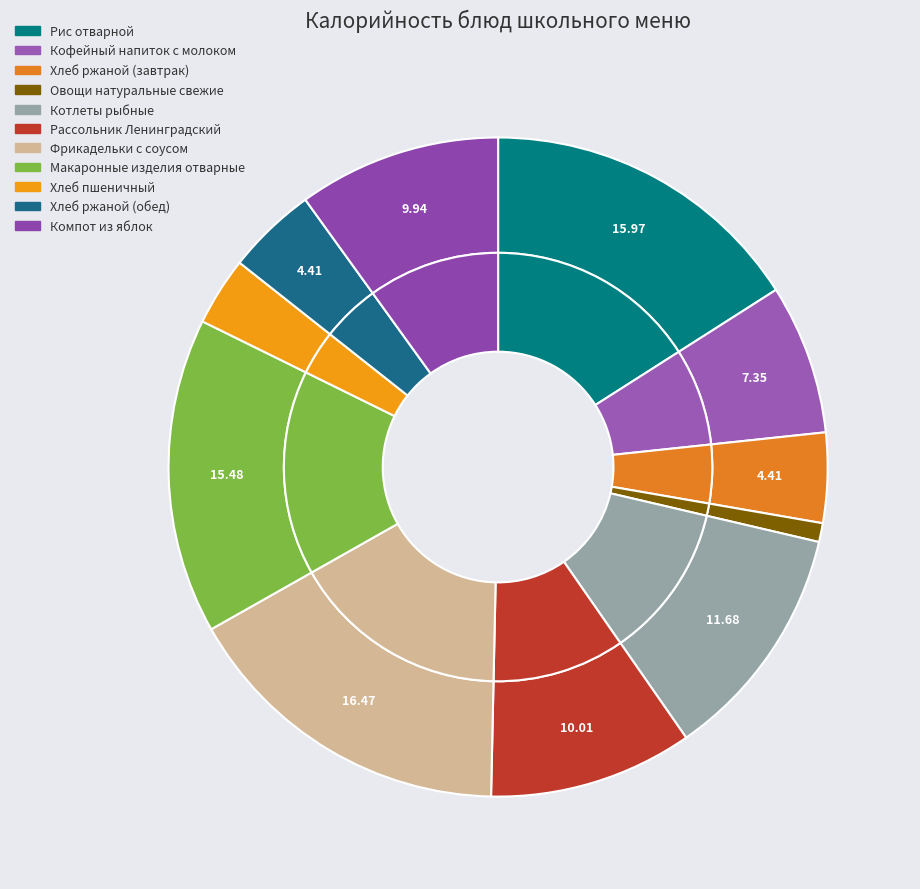

To the nearest percent, what is the difference between the Компот из яблок and Хлеб ржаной (завтрак) slice percentages?

6%